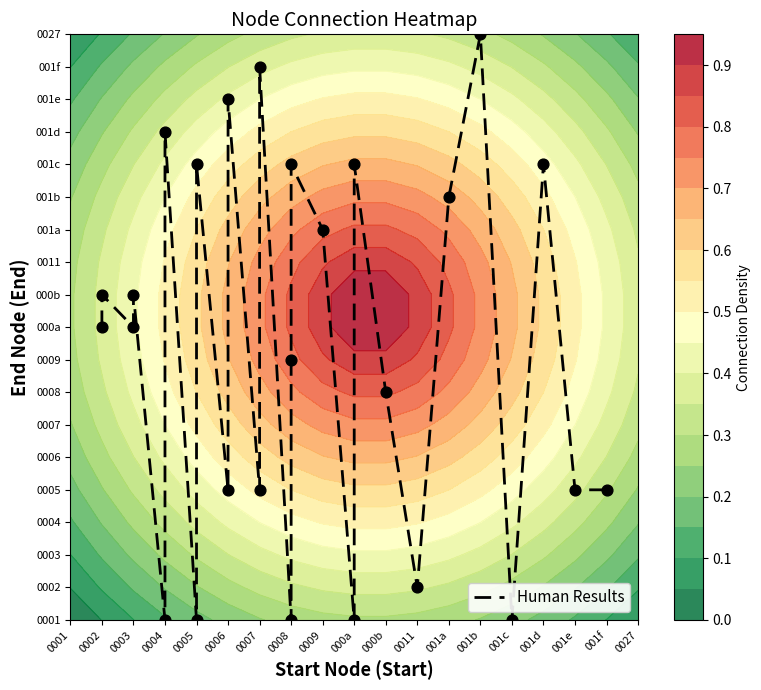

Reading left to right, transcribe all the data shown in this chart.

9	10	9	10	0	15	0	14	4	16	4	17	0	8	14	12	0	14	7	1	13	18	0	14	4	4